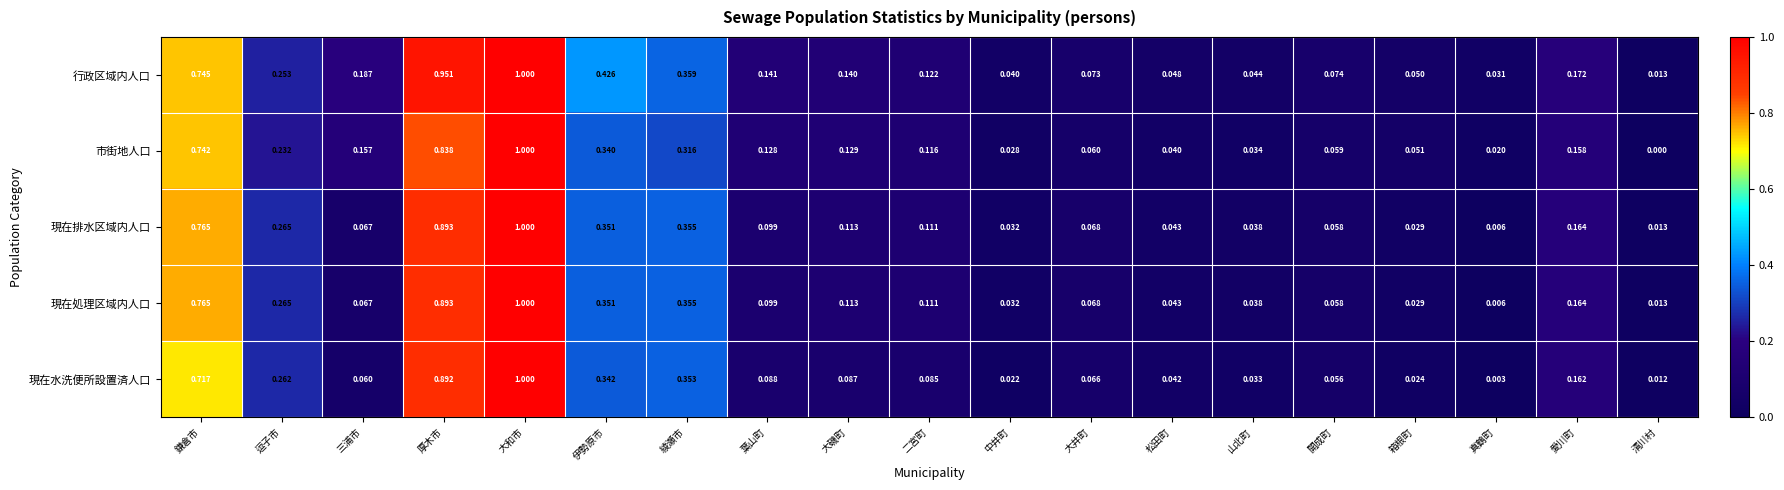

What is the greatest value displayed?

1.0